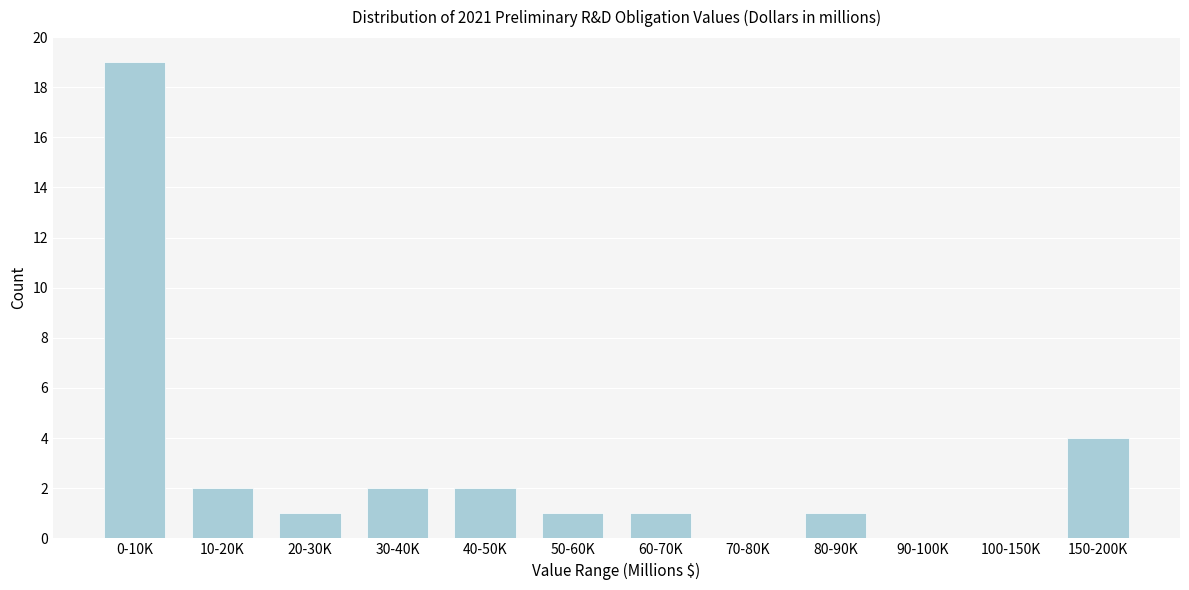

Reading right to left, what are all the values shown in this chart?

150-200K=4	100-150K=0	90-100K=0	80-90K=1	70-80K=0	60-70K=1	50-60K=1	40-50K=2	30-40K=2	20-30K=1	10-20K=2	0-10K=19